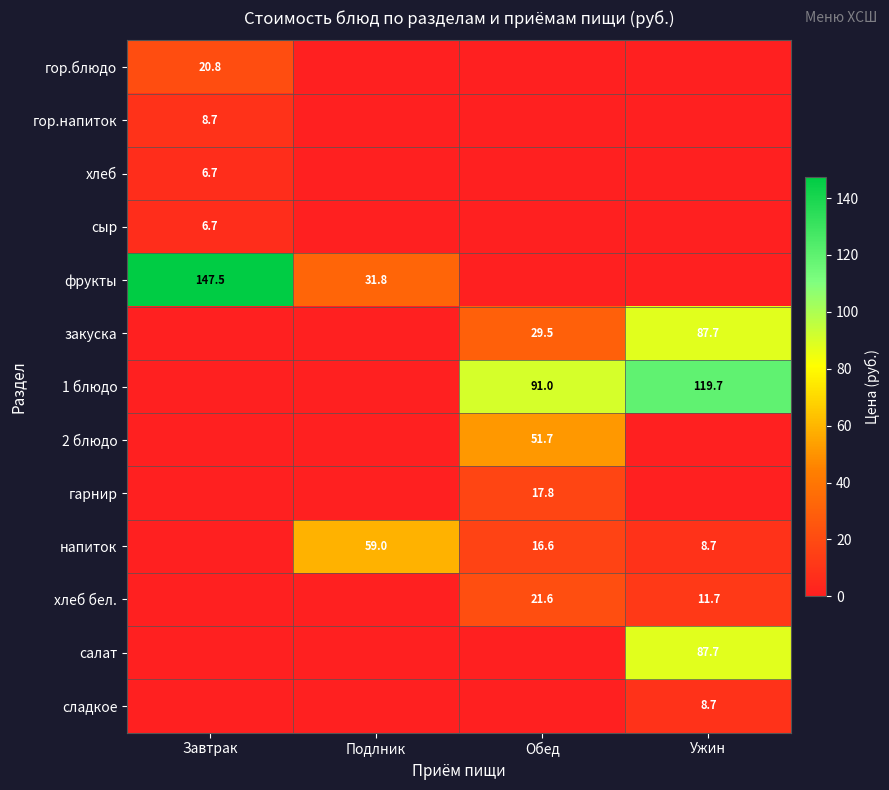

Is it true that закуска equals 29.5 at Обед?

True